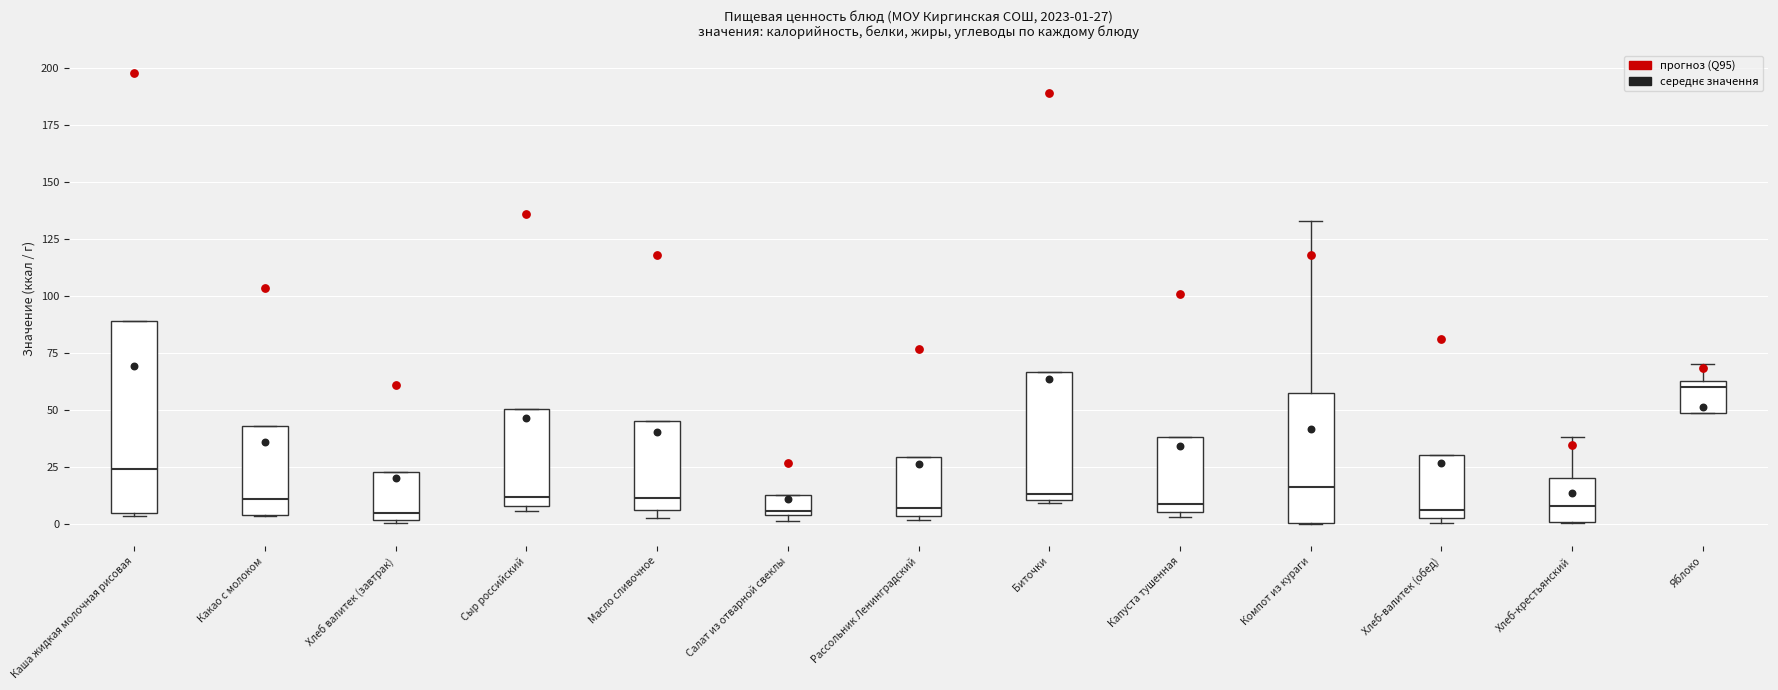

Which box is the tallest, from its lower edge to its upper edge?

Каша жидкая молочная рисовая